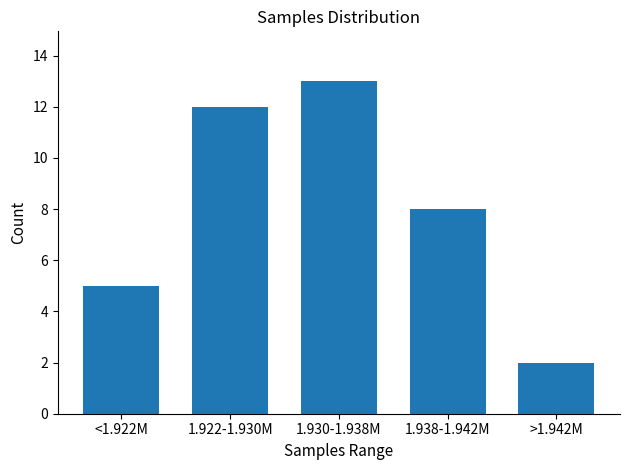

Reading left to right, transcribe all the data shown in this chart.

<1.922M=5	1.922-1.930M=12	1.930-1.938M=13	1.938-1.942M=8	>1.942M=2